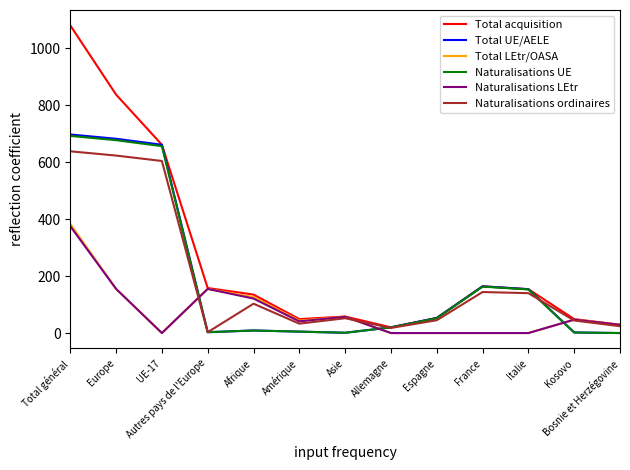

Where is the first local minimum for Total LEtr/OASA?

UE-17